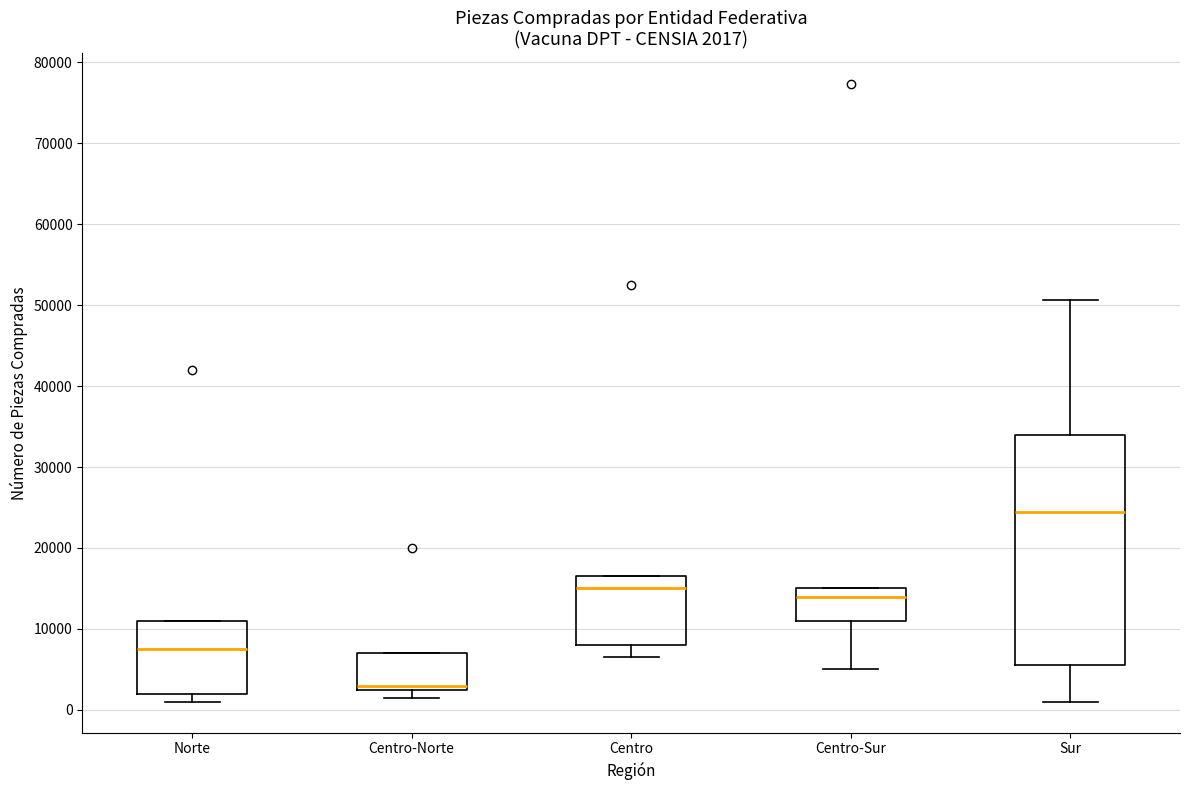

Which box has the lowest median line?

Centro-Norte